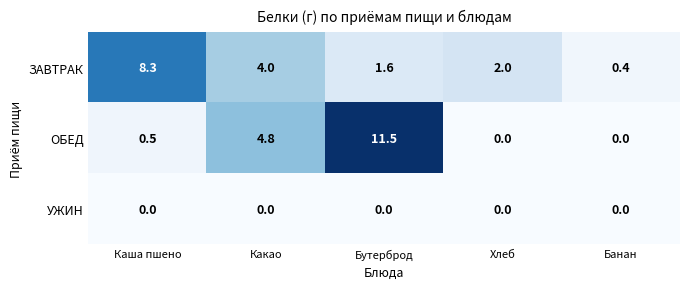

Rank the series by their maximum value, from highest to lowest.

ОБЕД, ЗАВТРАК, УЖИН